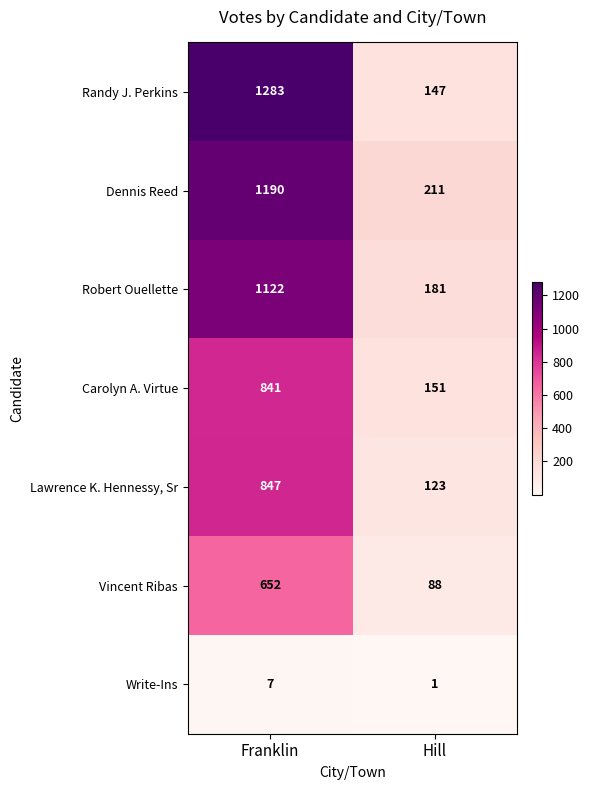

What is the difference between the highest and lowest values at Franklin?

1276